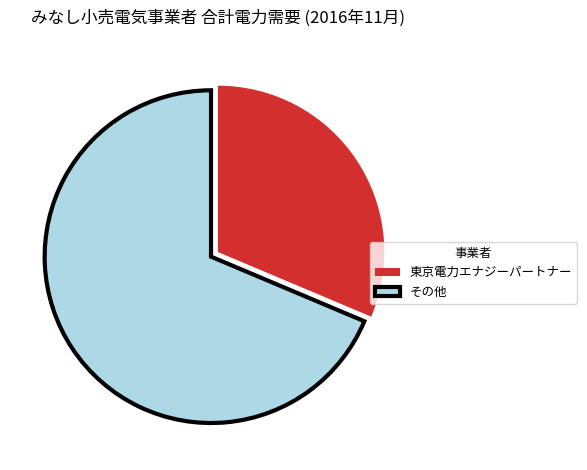

Which category has the smallest portion of the pie?

東京電力エナジーパートナー